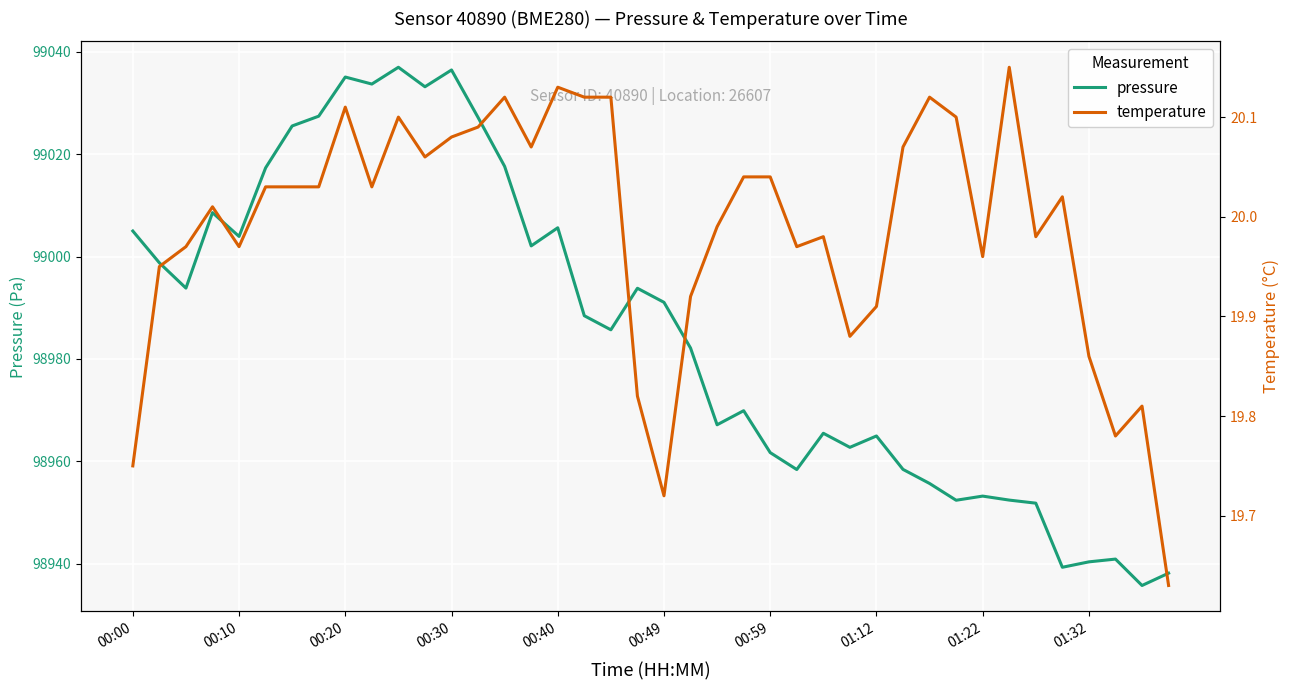

How many lines are shown in the chart?

2